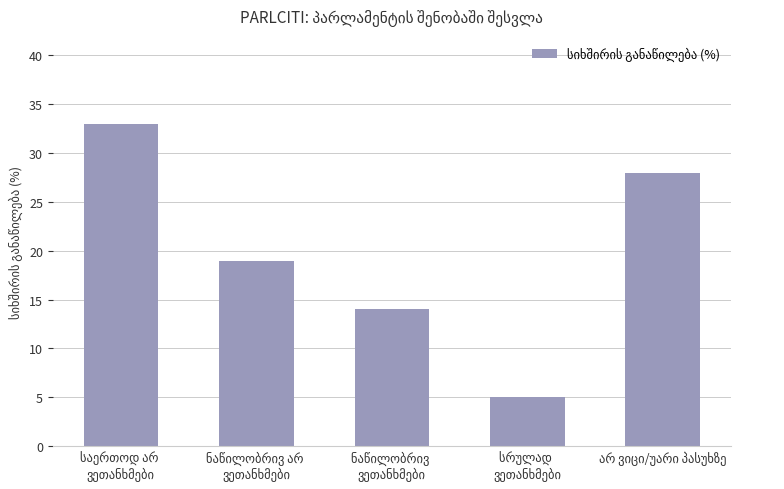

What is the difference between the second highest and second lowest values?

14